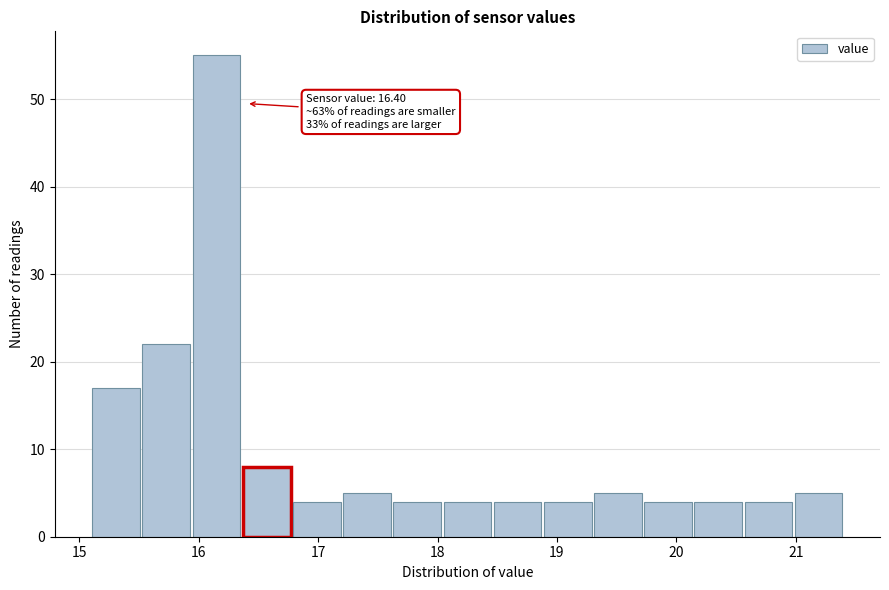

Which range on the x-axis has the tallest bar?

15.94 to 16.36